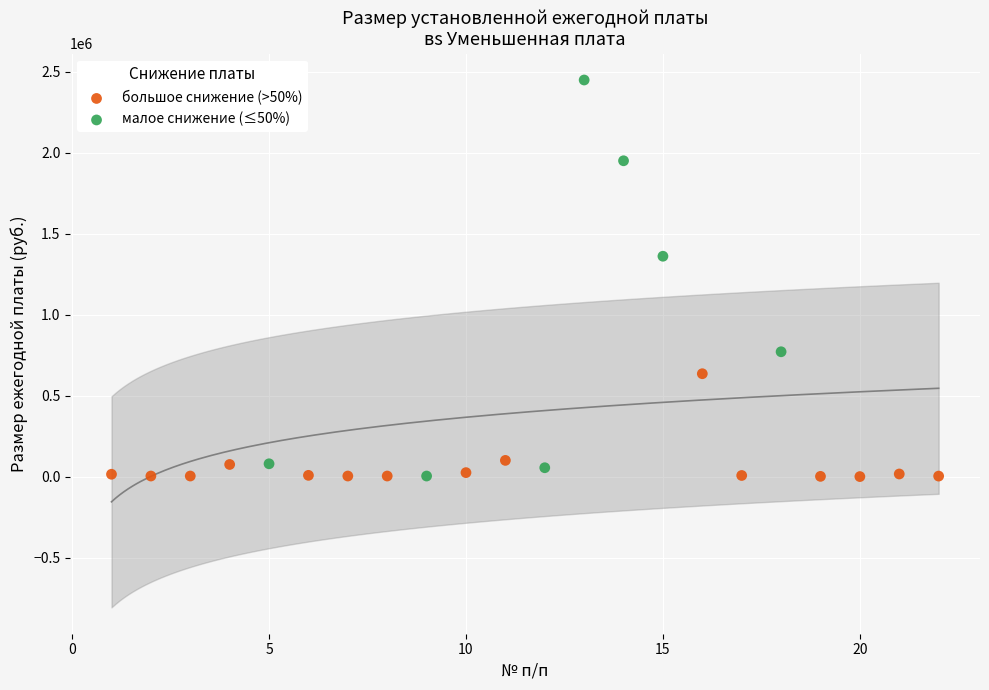

Which series reaches the maximum Y coordinate?

малое снижение (≤50%)